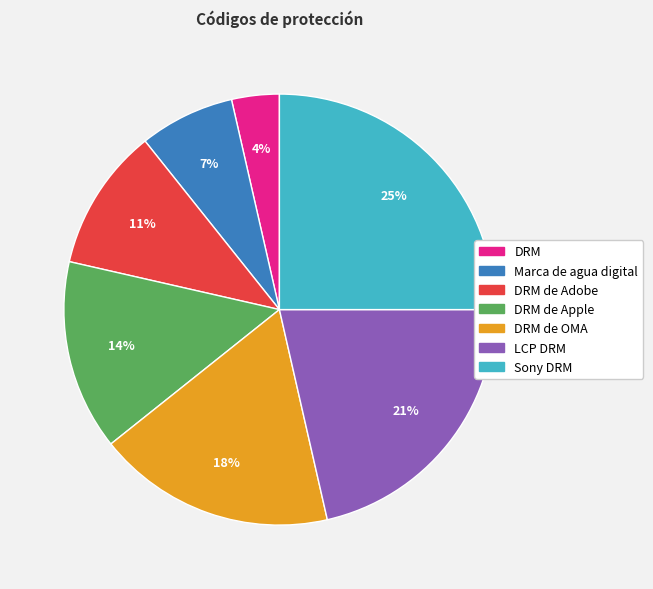

Is there any slice that represents more than half of the pie?

No